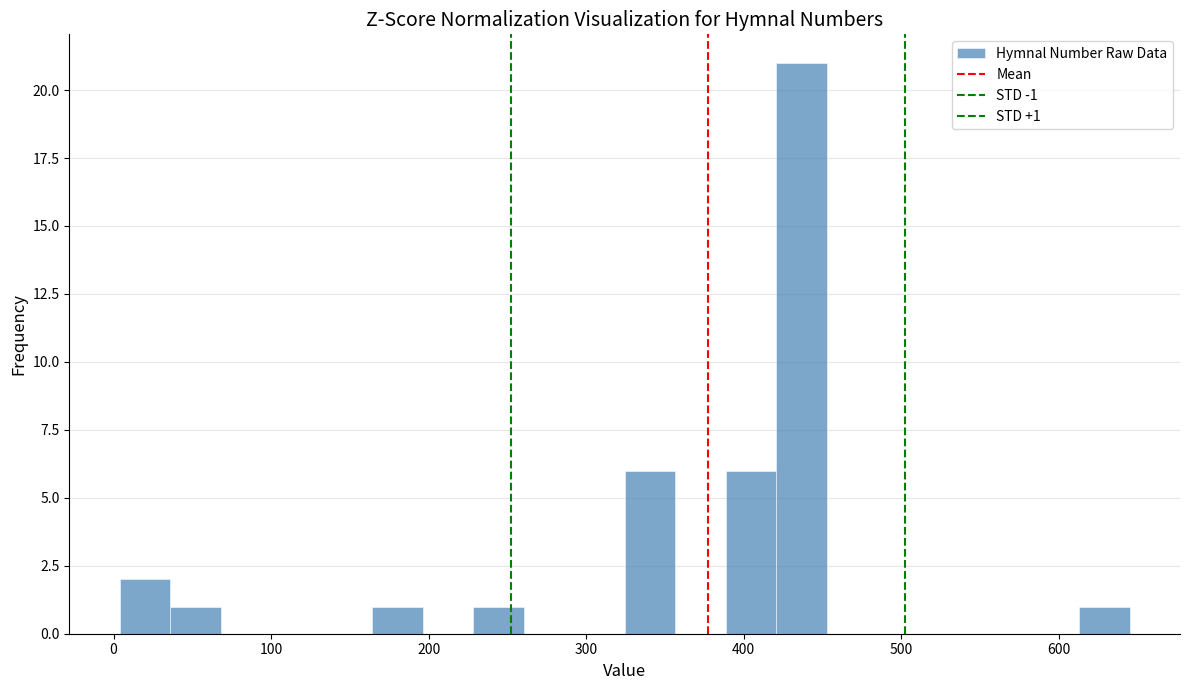

Read against the x-axis, roughly where is the centre of the tallest bar?

440